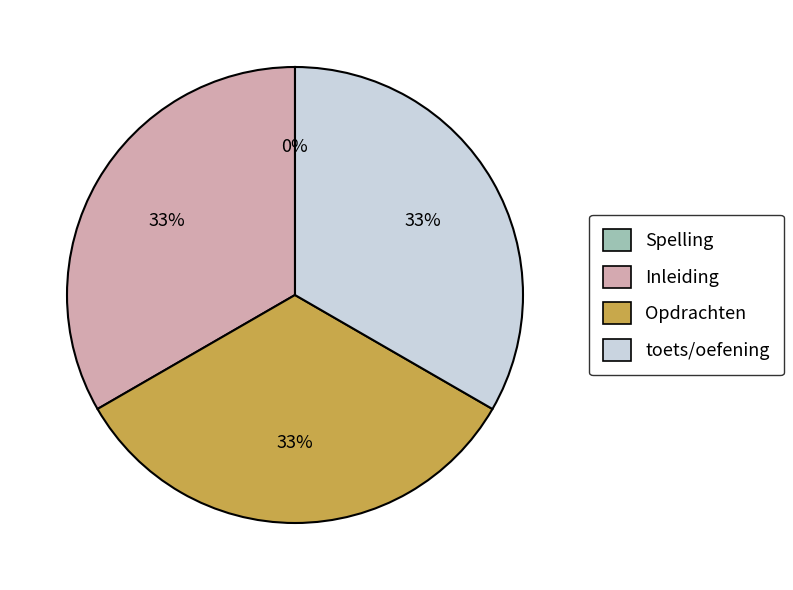

What is the ratio of the value at toets/oefening to the value at Inleiding?

1.0